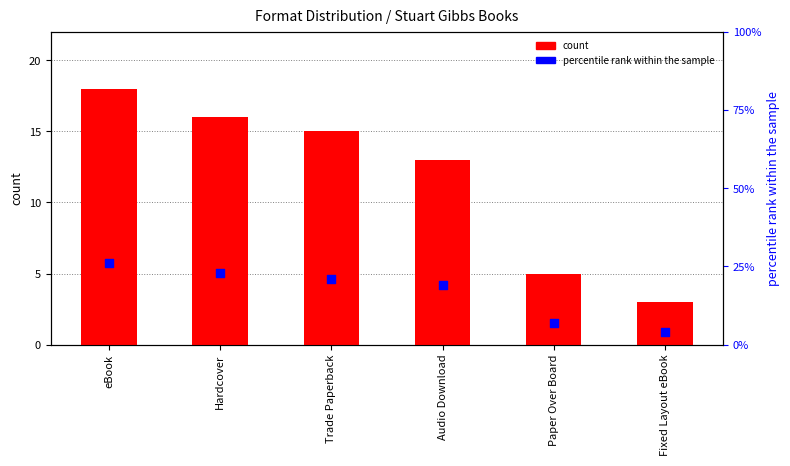

Which series reaches the minimum Y coordinate?

count